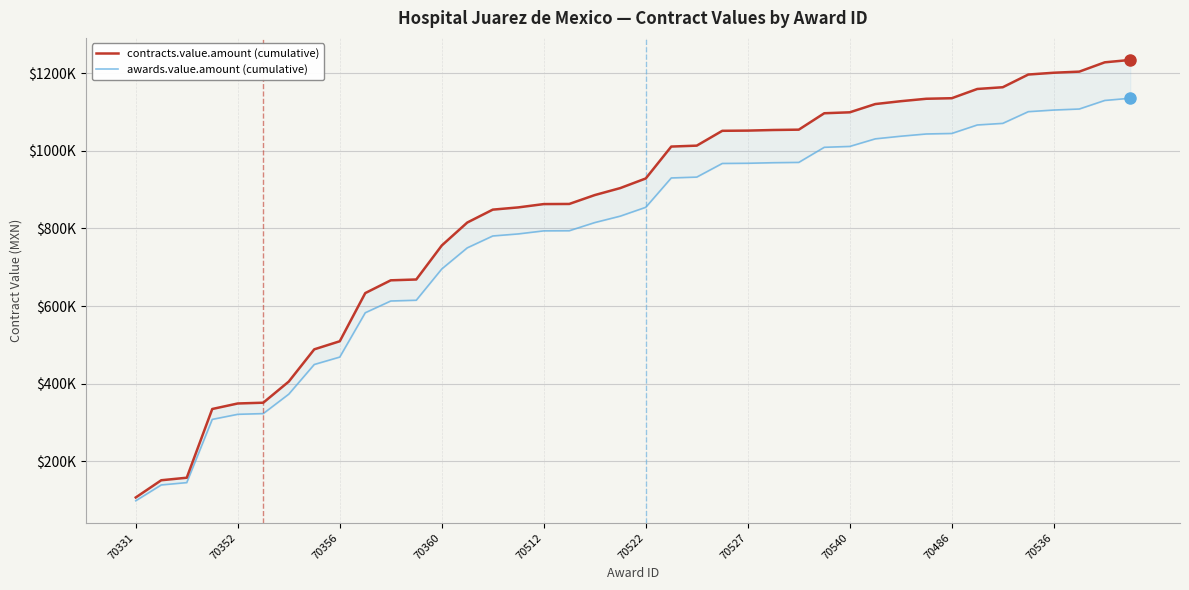

What is the minimum value for awards.value.amount (cumulative)?

98324.0